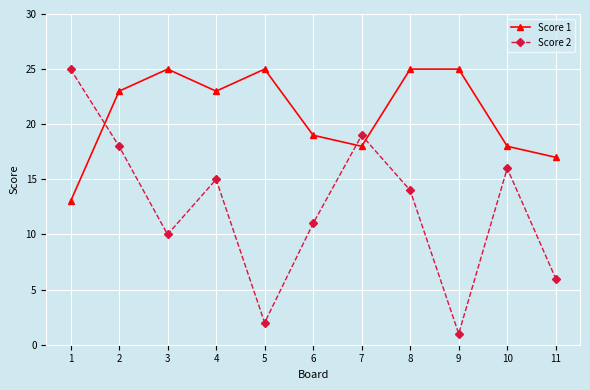

Which series has the largest total across all categories?

Score 1